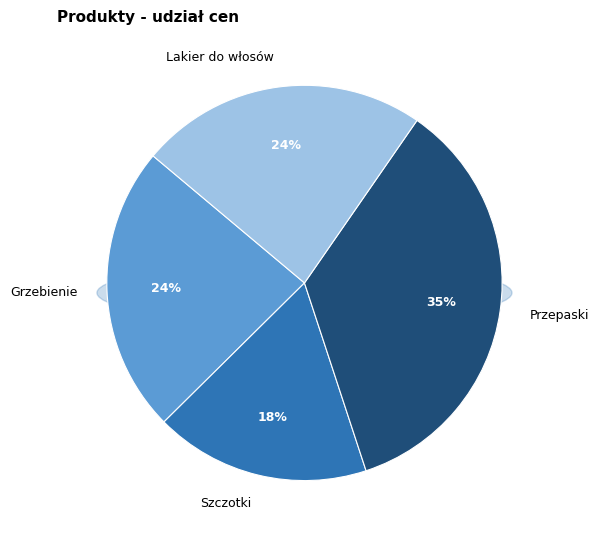

What is the change in value from Szczotki to Lakier do włosów?

+1.0